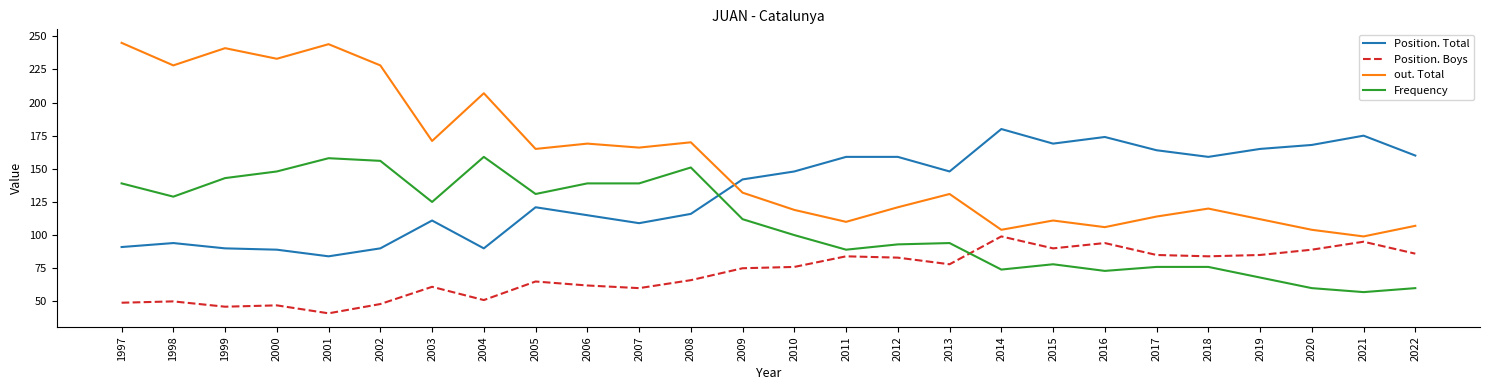

Reading left to right, extract all data points from this chart.

Position. Total: 1997=91	1998=94	1999=90	2000=89	2001=84	2002=90	2003=111	2004=90	2005=121	2006=115	2007=109	2008=116	2009=142	2010=148	2011=159	2012=159	2013=148	2014=180	2015=169	2016=174	2017=164	2018=159	2019=165	2020=168	2021=175	2022=160
Position. Boys: 1997=49	1998=50	1999=46	2000=47	2001=41	2002=48	2003=61	2004=51	2005=65	2006=62	2007=60	2008=66	2009=75	2010=76	2011=84	2012=83	2013=78	2014=99	2015=90	2016=94	2017=85	2018=84	2019=85	2020=89	2021=95	2022=86
out. Total: 1997=245	1998=228	1999=241	2000=233	2001=244	2002=228	2003=171	2004=207	2005=165	2006=169	2007=166	2008=170	2009=132	2010=119	2011=110	2012=121	2013=131	2014=104	2015=111	2016=106	2017=114	2018=120	2019=112	2020=104	2021=99	2022=107
Frequency: 1997=139	1998=129	1999=143	2000=148	2001=158	2002=156	2003=125	2004=159	2005=131	2006=139	2007=139	2008=151	2009=112	2010=100	2011=89	2012=93	2013=94	2014=74	2015=78	2016=73	2017=76	2018=76	2019=68	2020=60	2021=57	2022=60